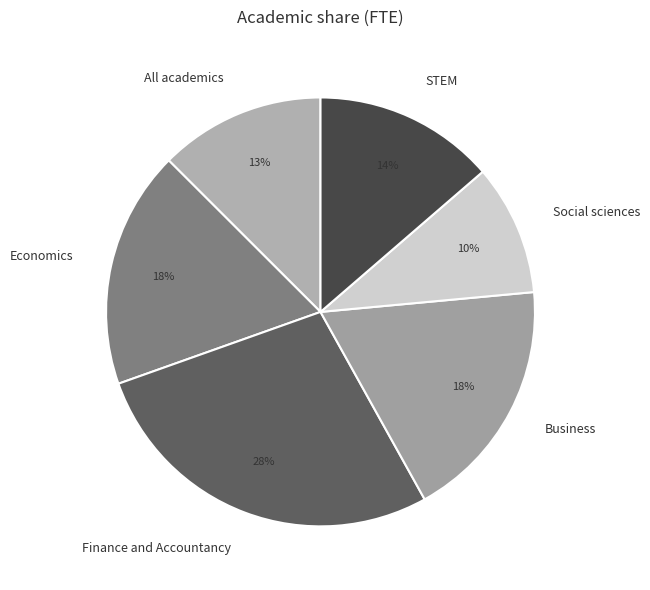

The Economics slice represents 4% of the pie. True or false?

False